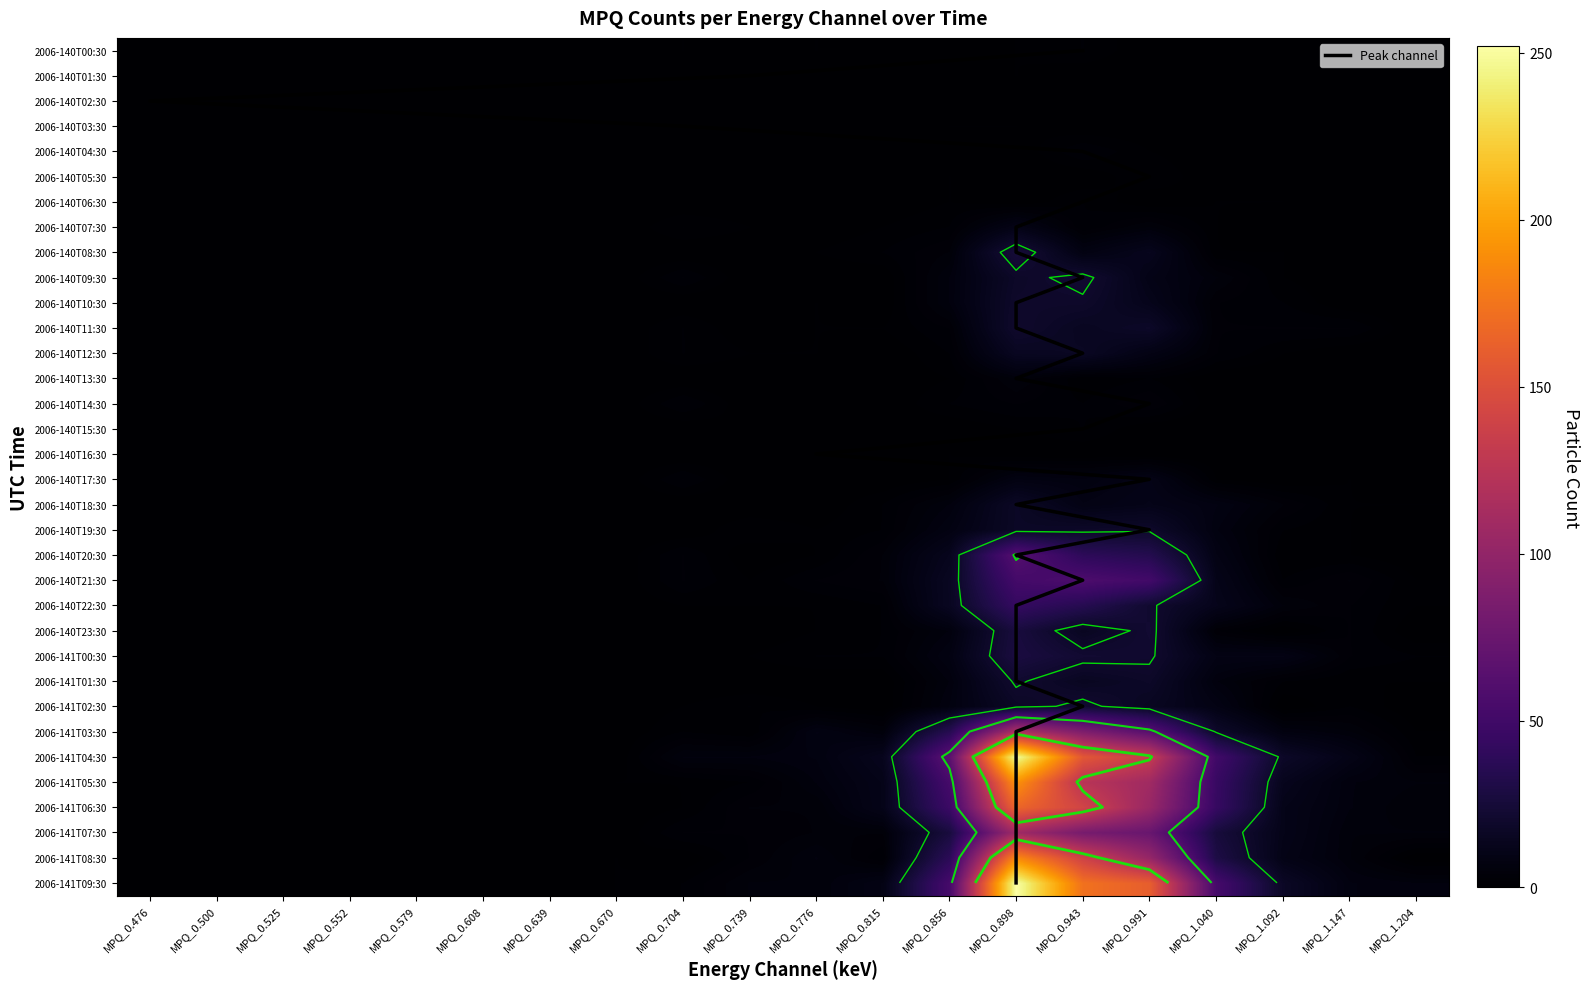

Which series has the largest total across all categories?

2006-141T09:30